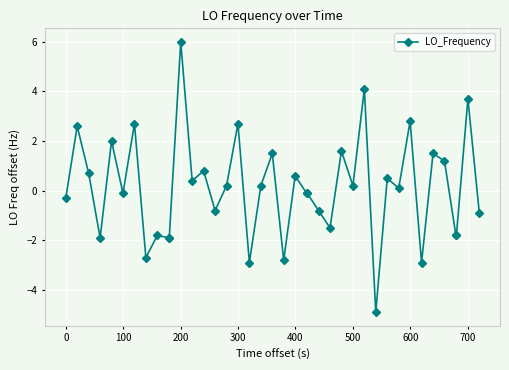

What is the value of the 15th point from the left?

-0.8